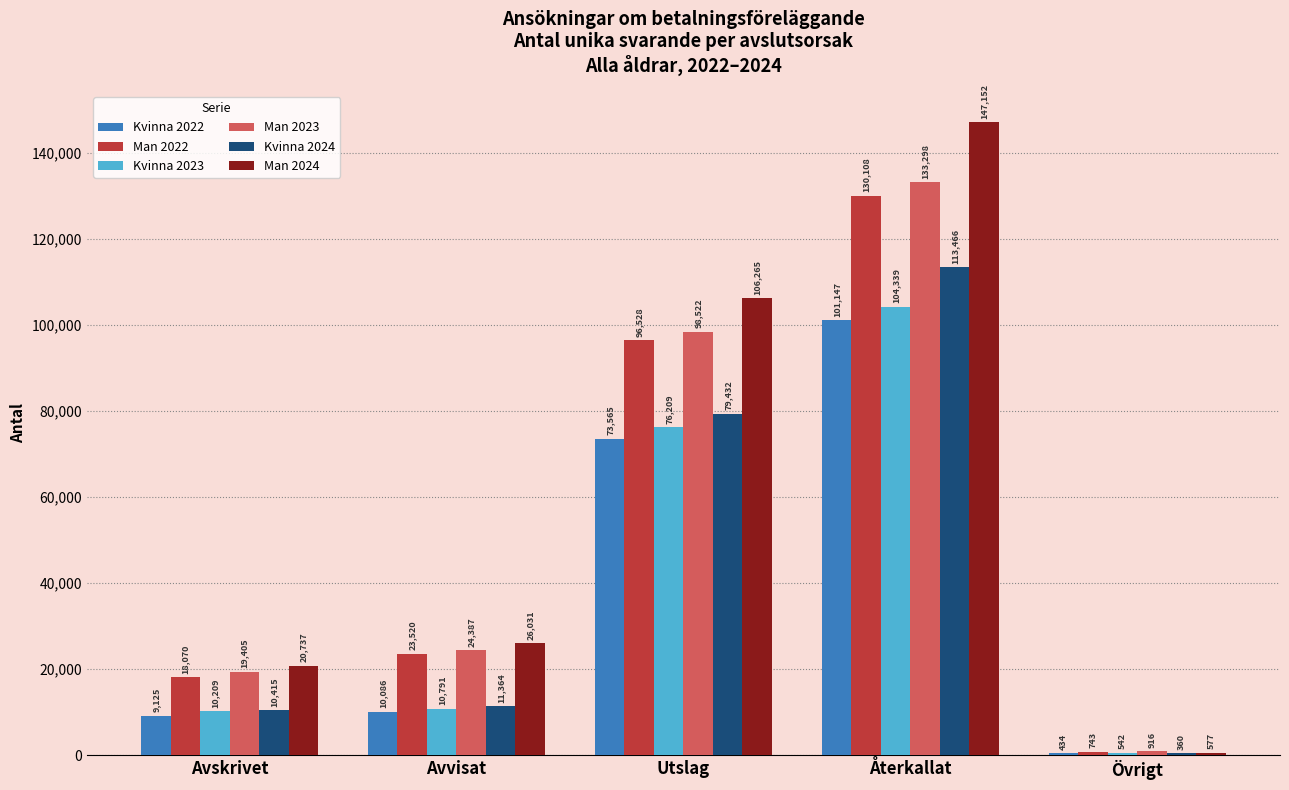

Reading left to right, list all the values displayed in this chart.

Kvinna 2022: Avskrivet=9125	Avvisat=10086	Utslag=73565	Återkallat=101147	Övrigt=434
Man 2022: Avskrivet=18070	Avvisat=23520	Utslag=96528	Återkallat=130108	Övrigt=743
Kvinna 2023: Avskrivet=10209	Avvisat=10791	Utslag=76209	Återkallat=104339	Övrigt=542
Man 2023: Avskrivet=19405	Avvisat=24387	Utslag=98522	Återkallat=133298	Övrigt=916
Kvinna 2024: Avskrivet=10415	Avvisat=11364	Utslag=79432	Återkallat=113466	Övrigt=360
Man 2024: Avskrivet=20737	Avvisat=26031	Utslag=106265	Återkallat=147152	Övrigt=577